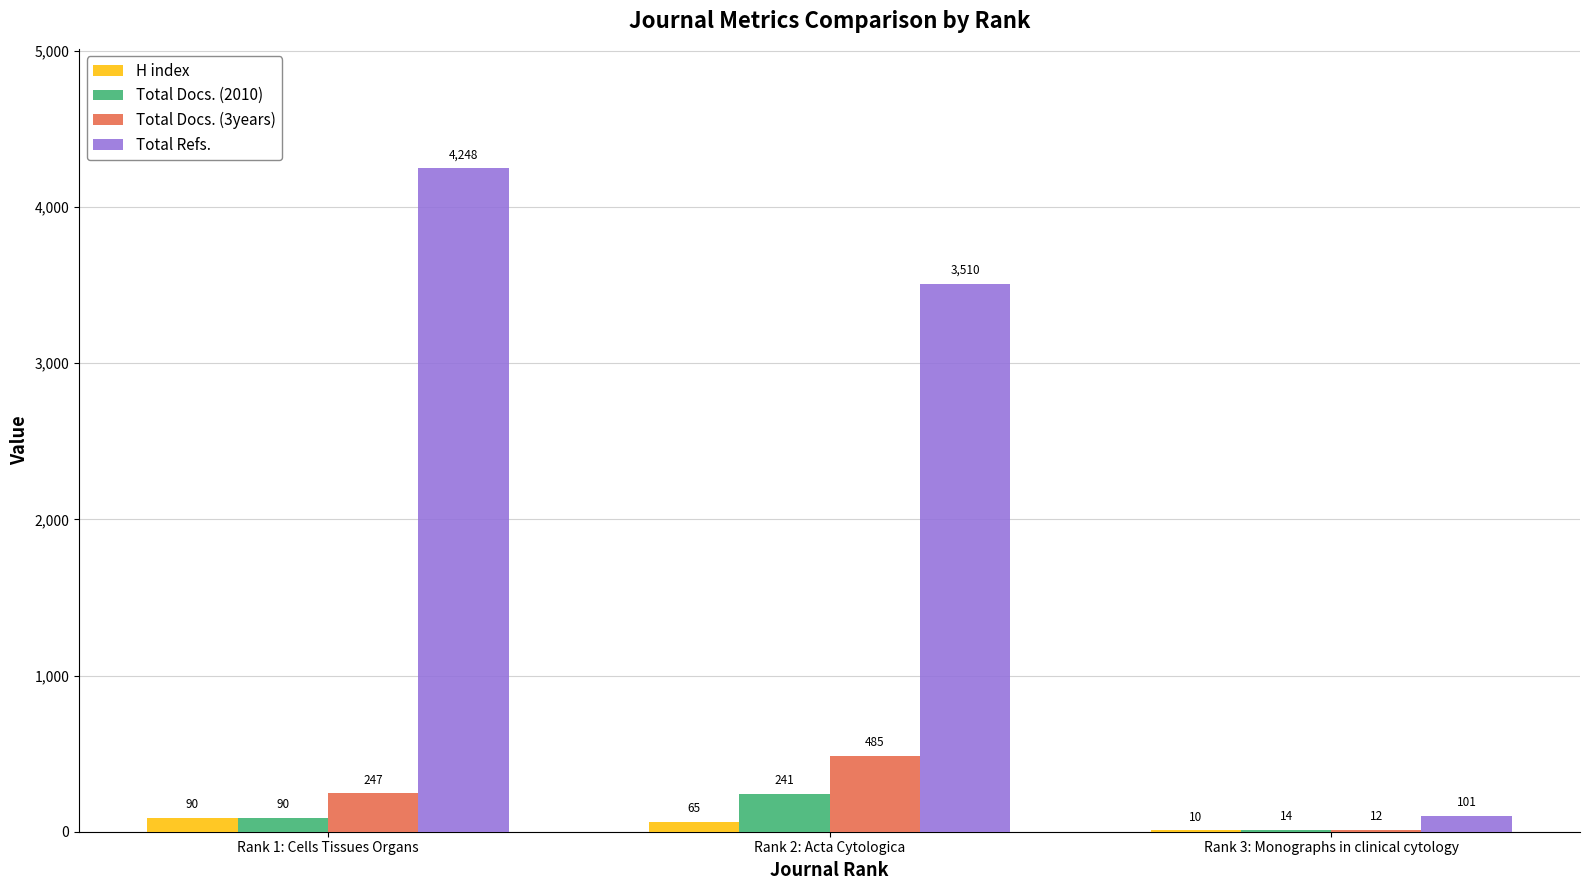

What is the maximum value shown in the chart?

4248